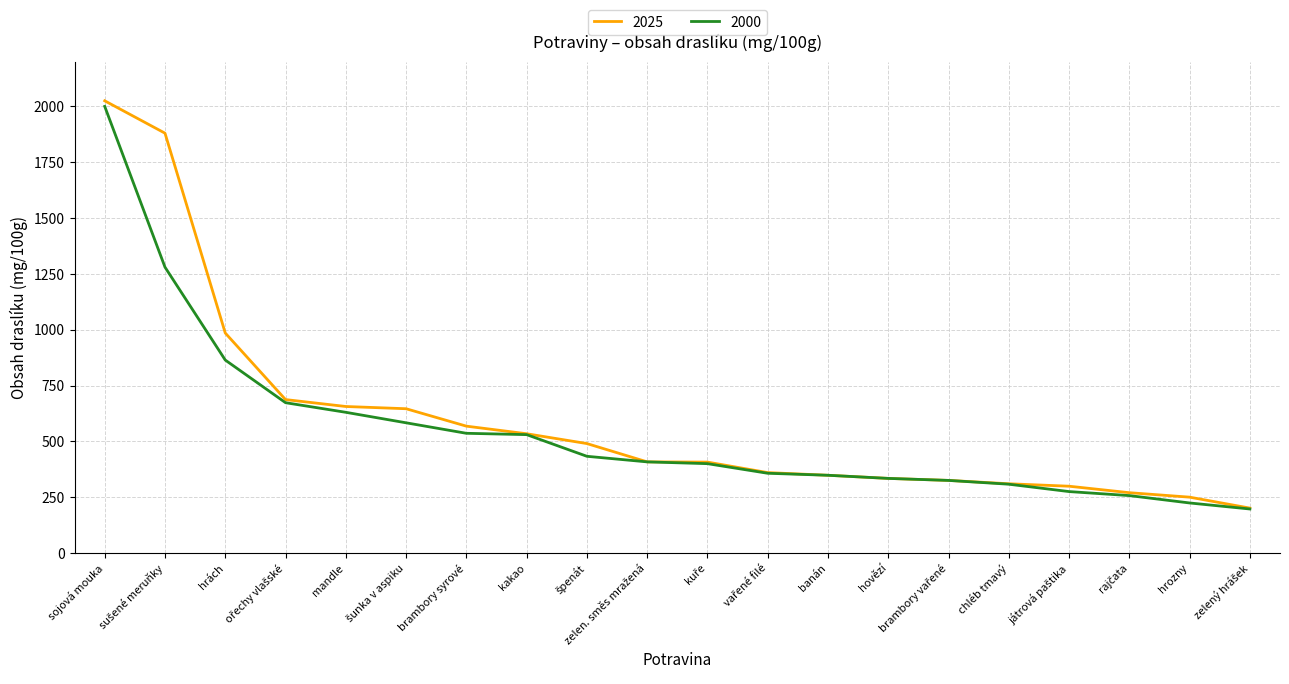

At which label does 2025 reach its peak?

sojová mouka